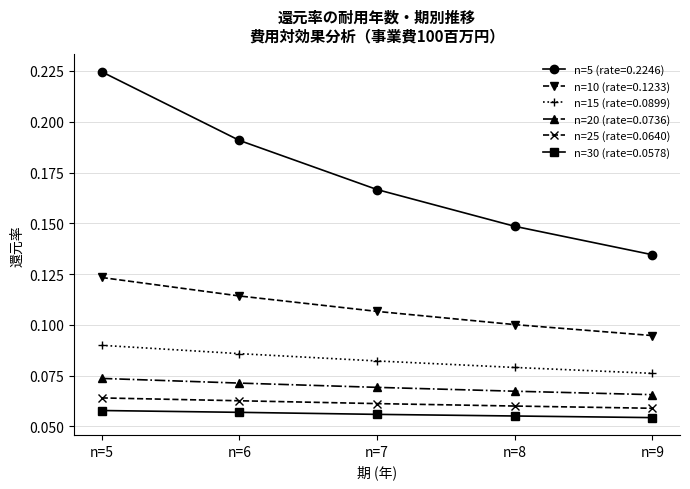

Count the n=15 (rate=0.0899) values in the range 0 to 1.

5